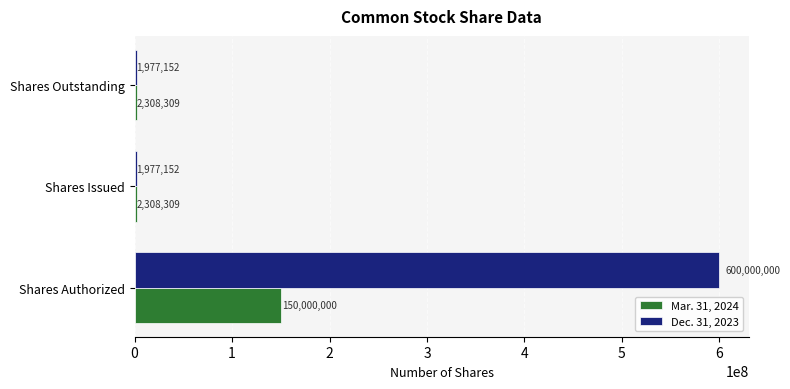

What is the spread (max minus min) of values at Shares Issued?

331157